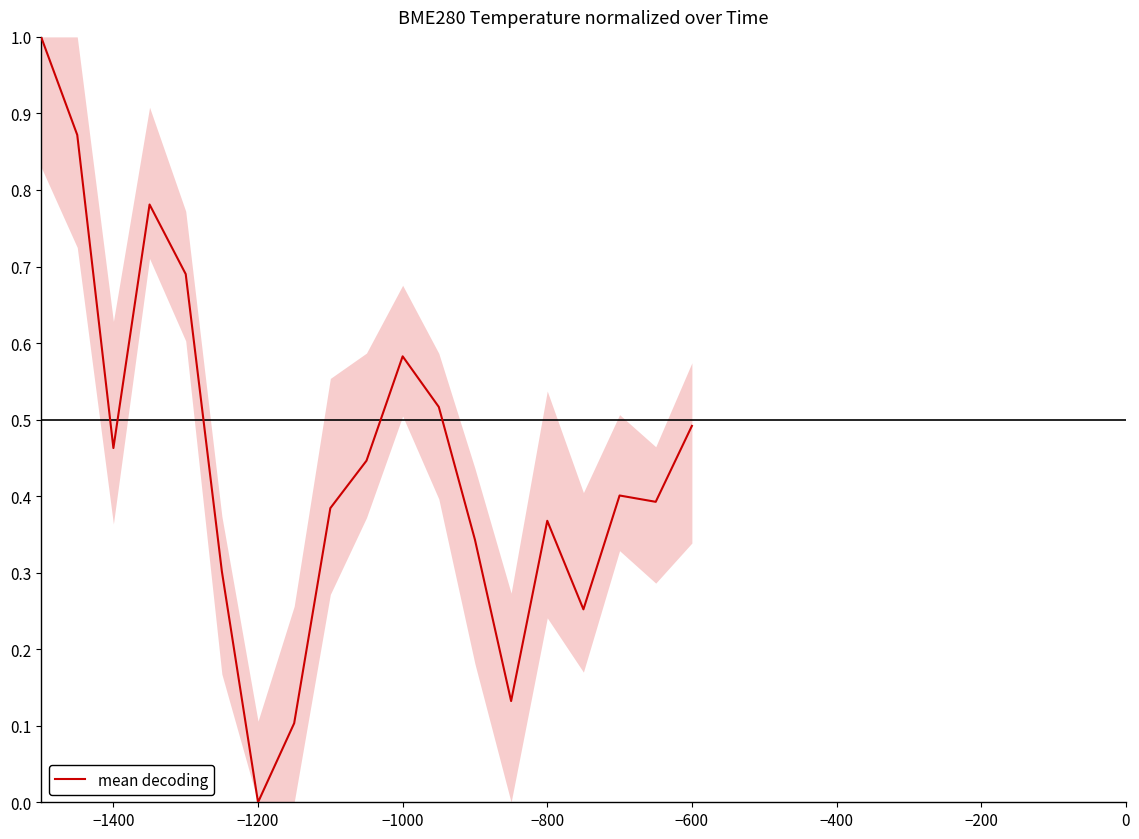

What is the difference between the maximum and minimum values?

1.0